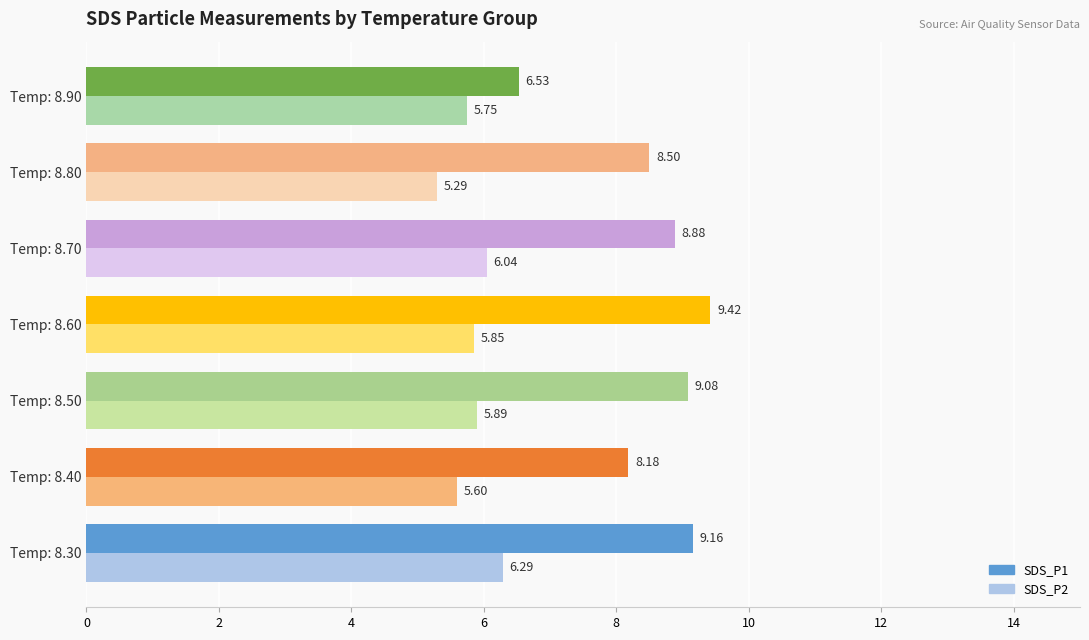

Which series has the largest total across all categories?

SDS_P1